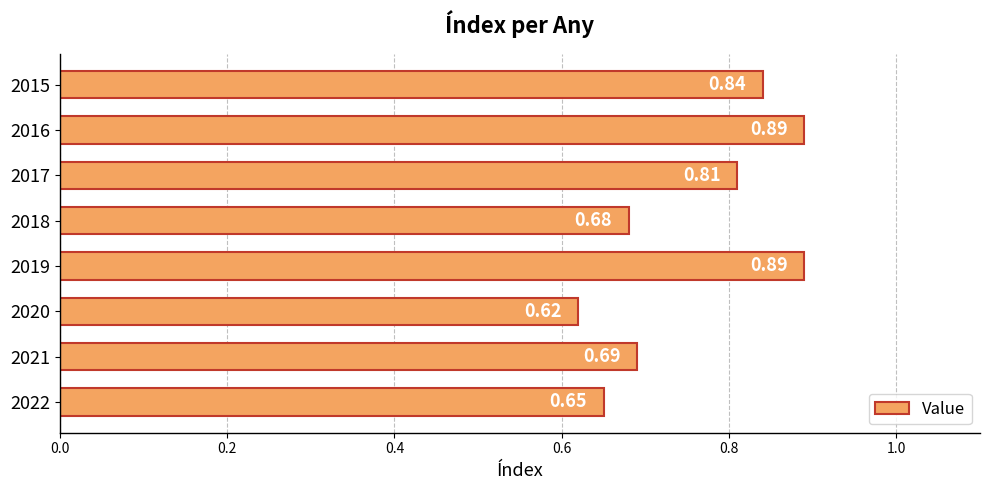

Between 2015 and 2017, which is larger?

2015